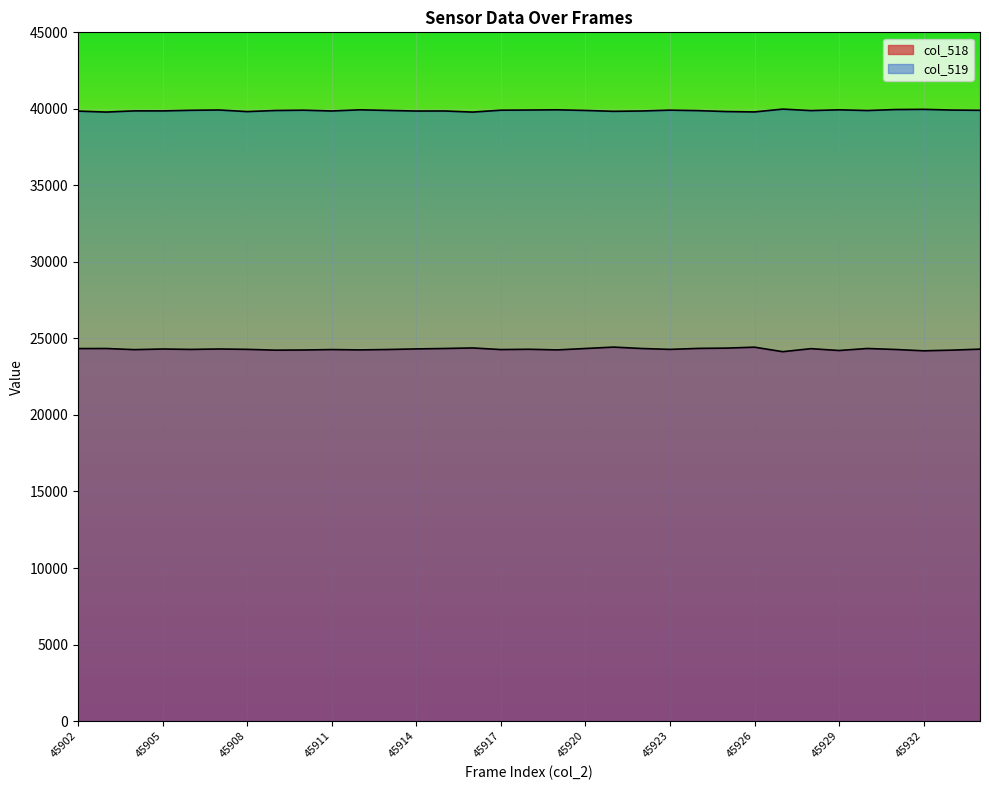

The value of col_519 at 45907 is 39927. True or false?

True